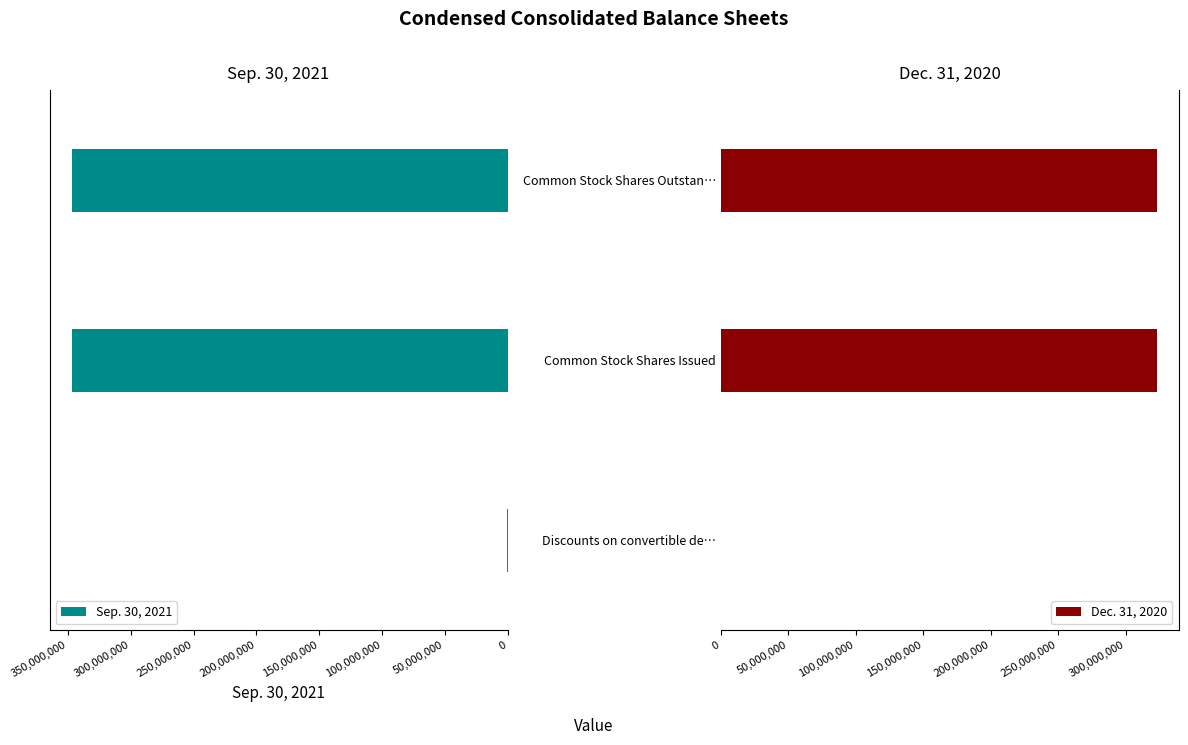

The value of Dec. 31, 2020 at Common Stock Shares Outstan… is 323181243. True or false?

True